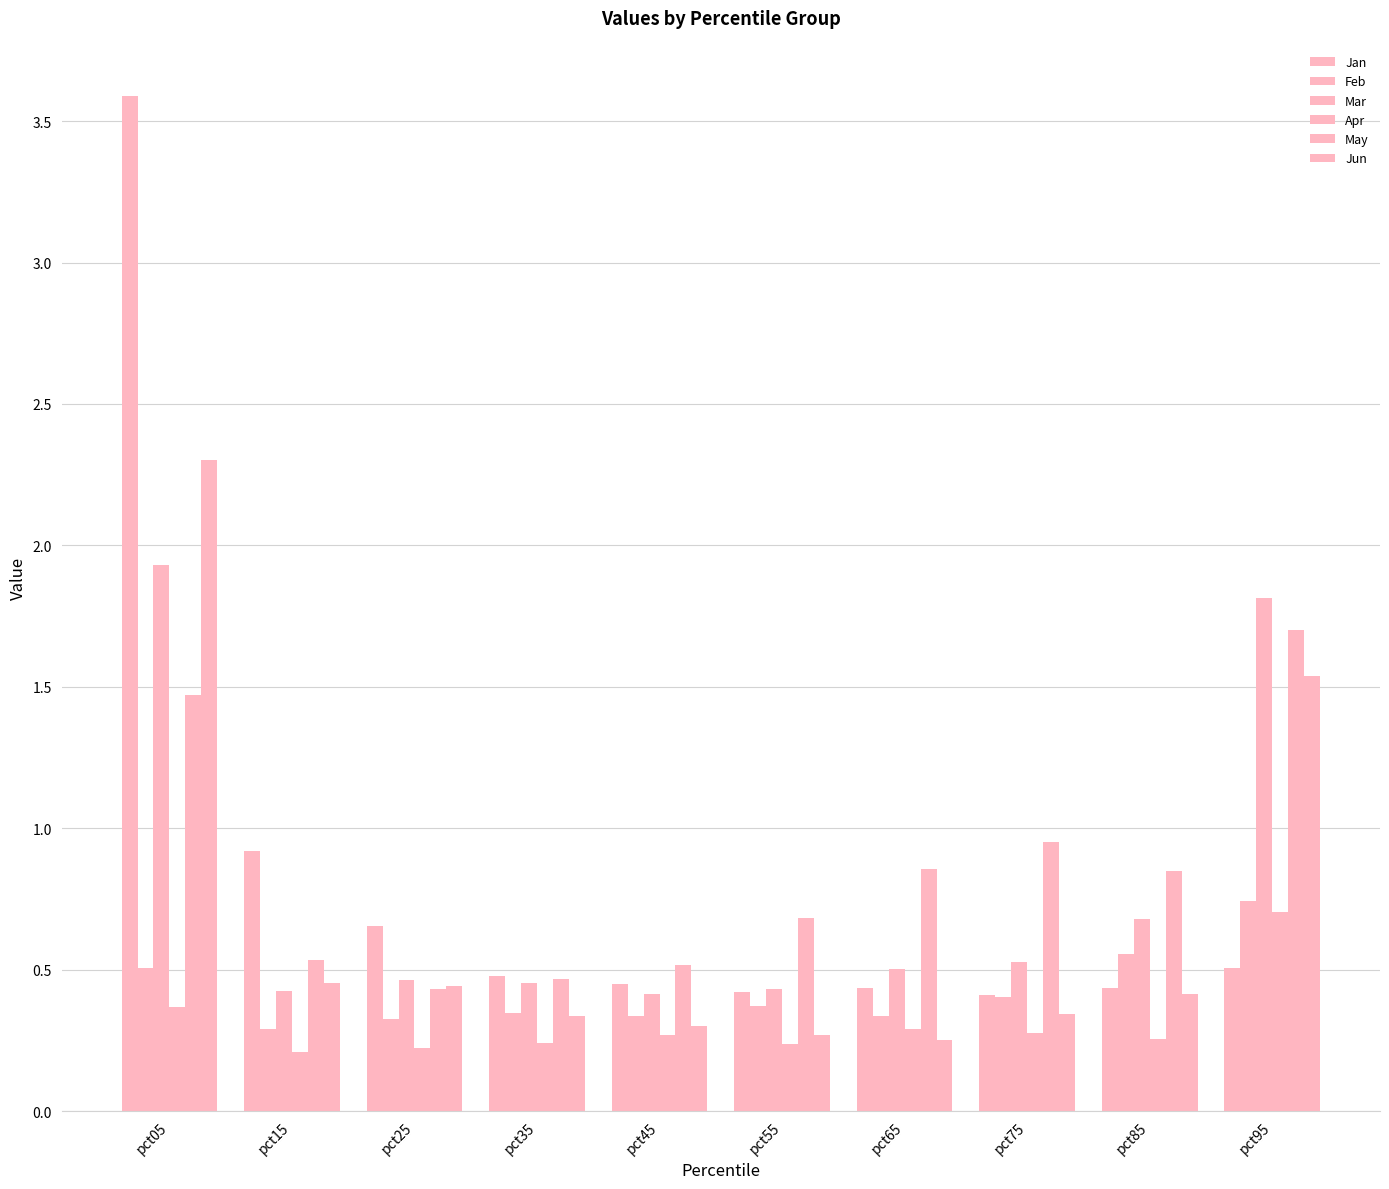

Are the bars horizontal?

No